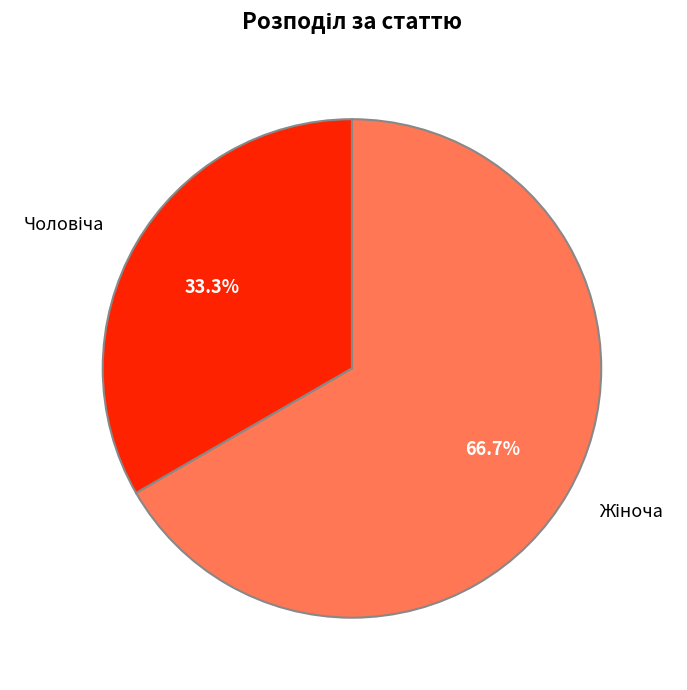

Does any single category account for the majority?

Yes